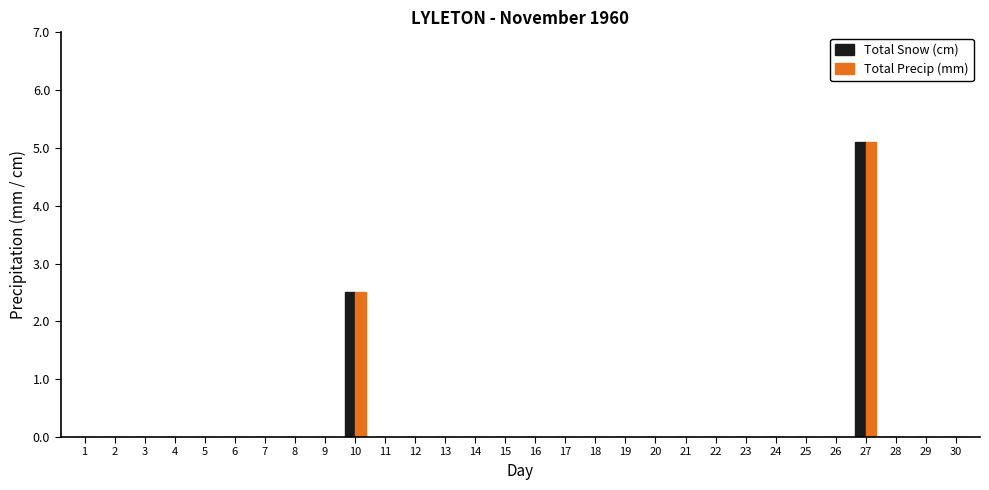

At which category is the sum across all series the highest?

27